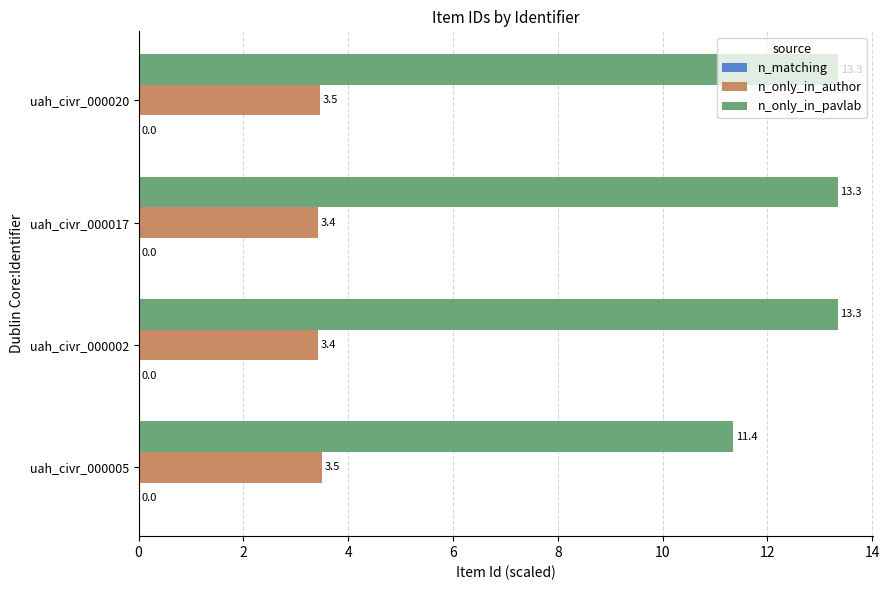

At which category is the sum across all series the highest?

uah_civr_000020